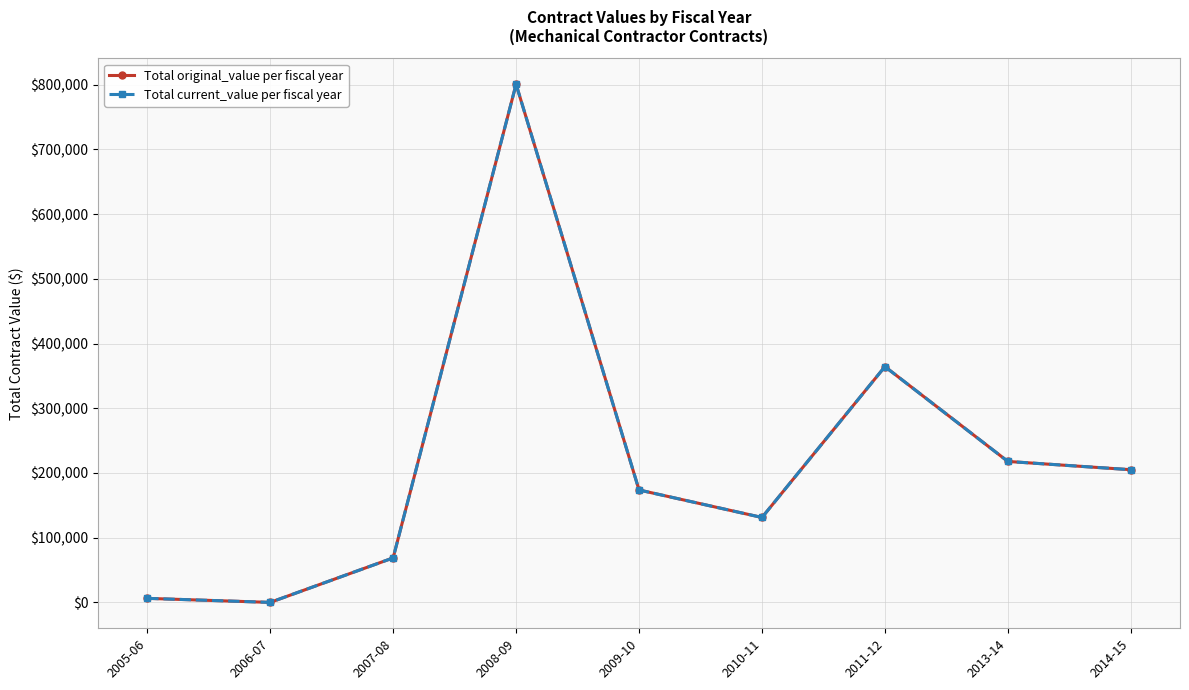

At how many categories does at least one series exceed 539623?

1